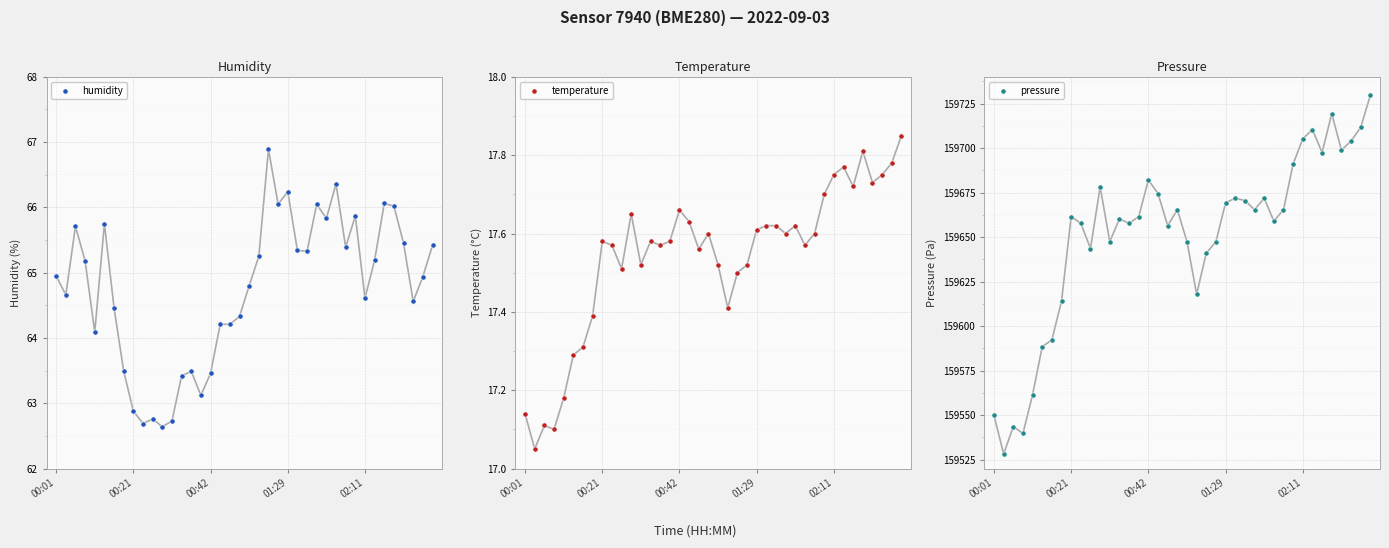

What are all the series names shown in the legend?

humidity, temperature, pressure